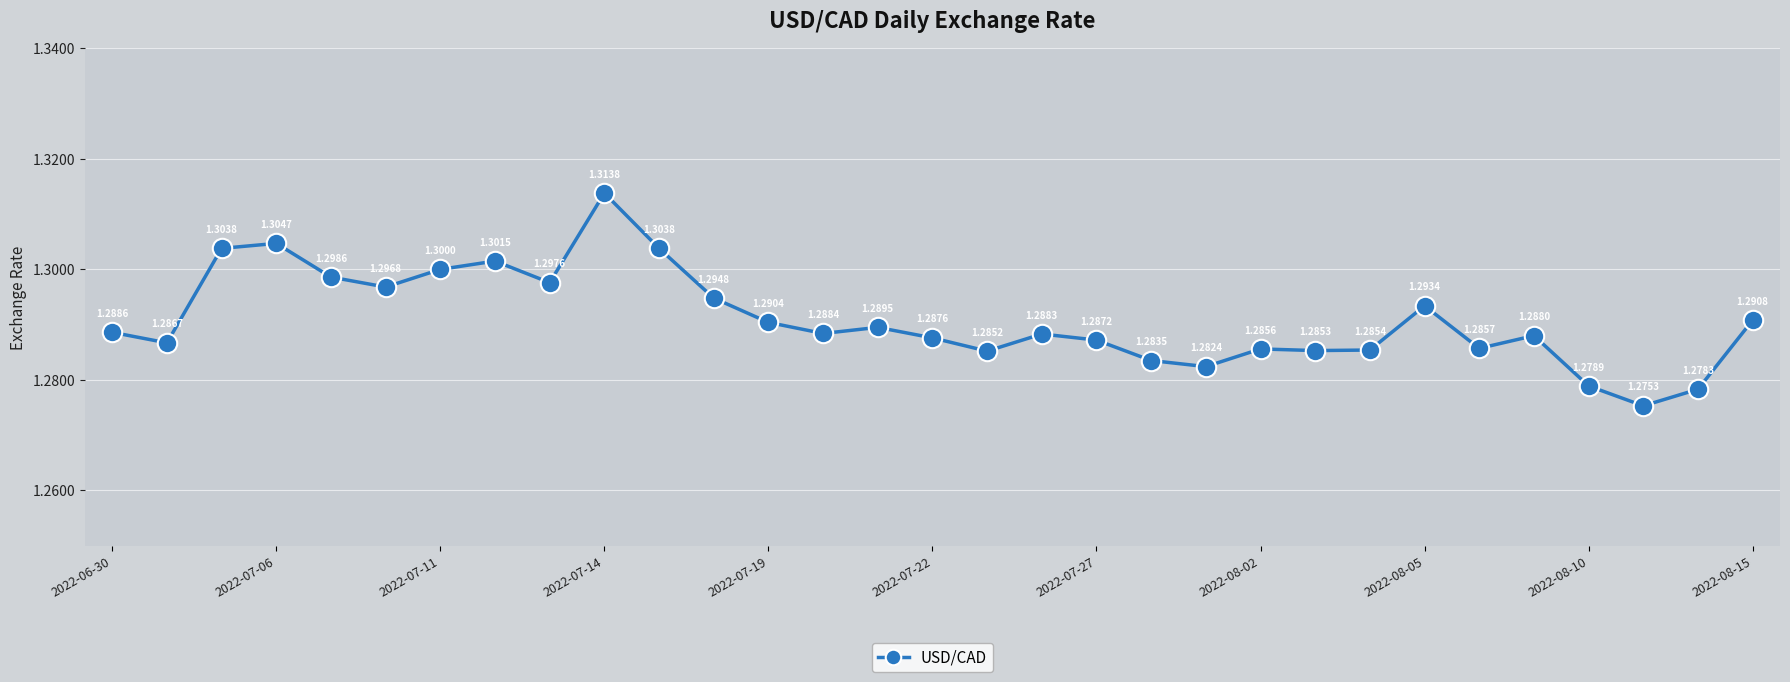

How many interior local valleys (lower than both neighbors) does the data have?

9